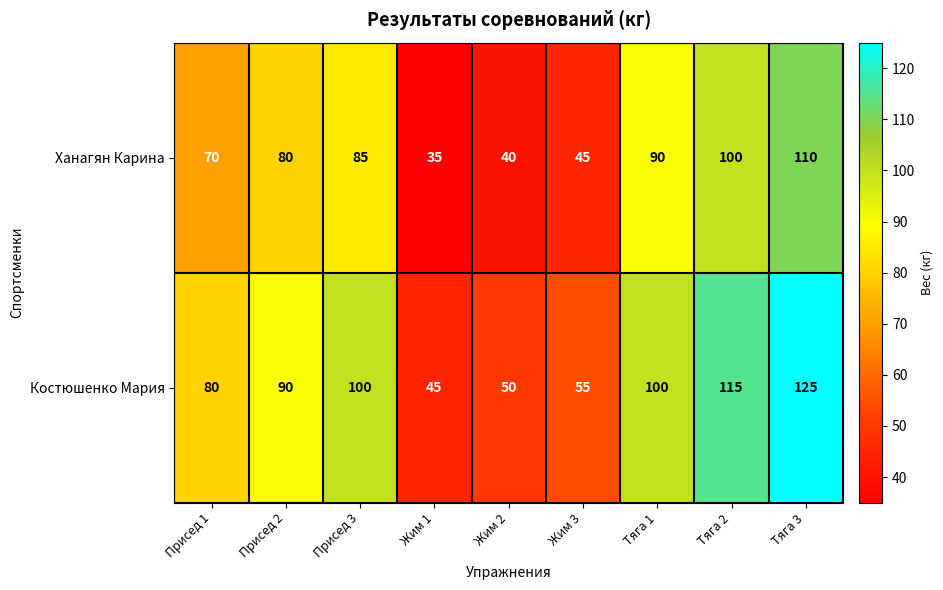

At which label is Ханагян Карина closest to 72?

Присед 1